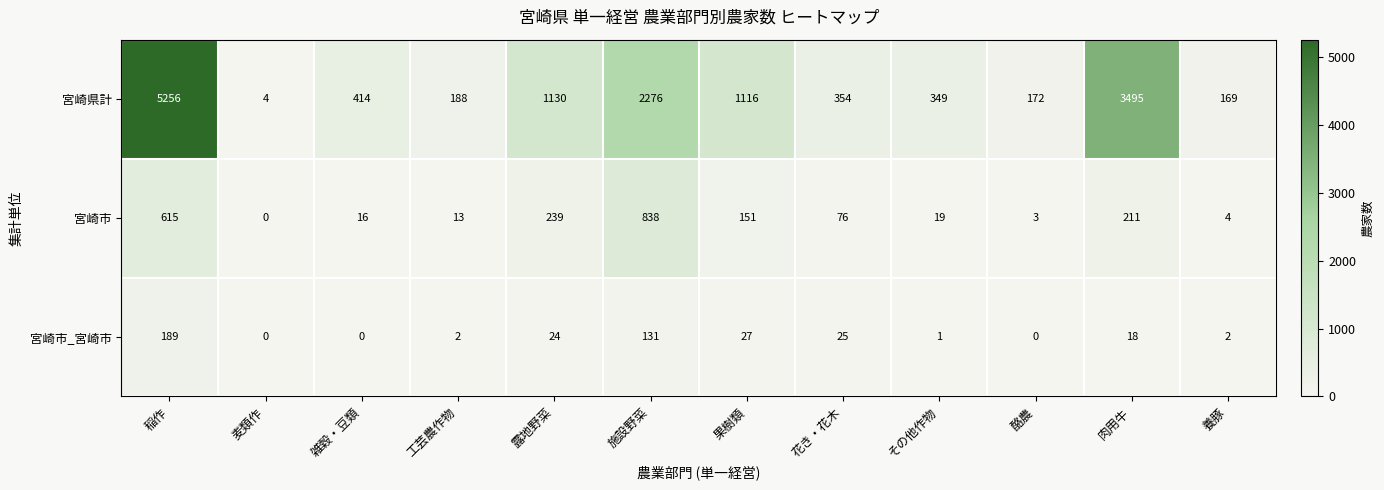

How many values in 宮崎市 are above zero?

11